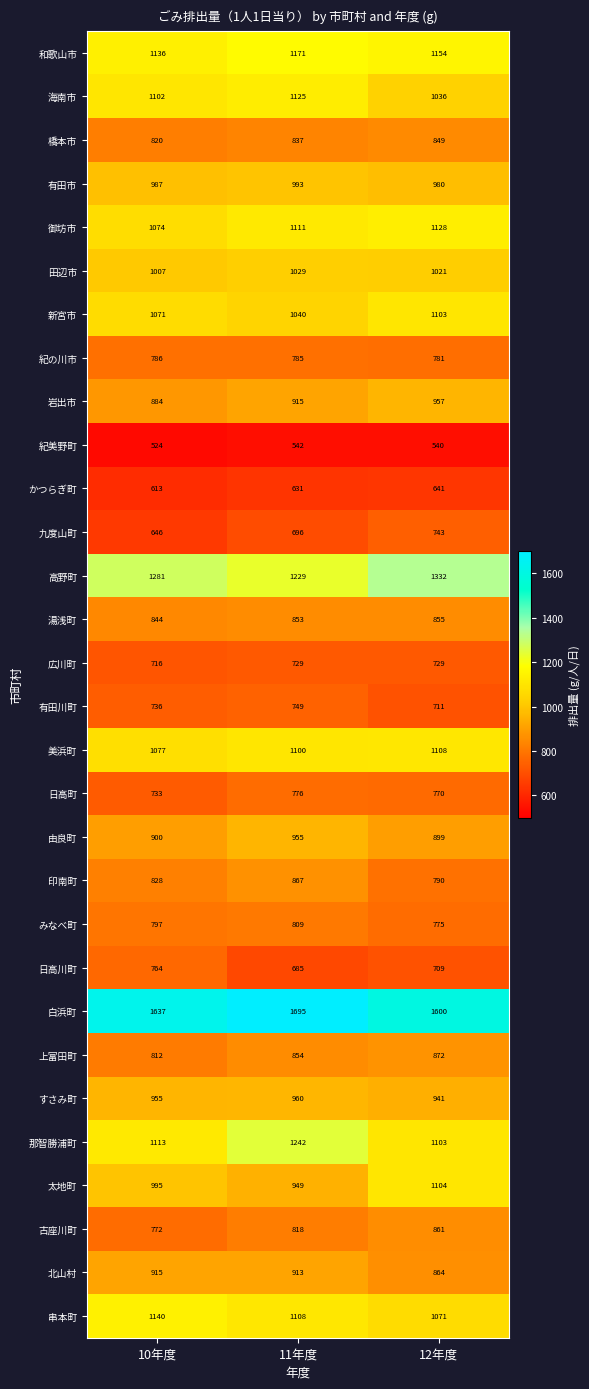

List the series in order of their peak value, lowest first.

紀美野町, かつらぎ町, 広川町, 九度山町, 有田川町, 日高川町, 日高町, 紀の川市, みなべ町, 橋本市, 湯浅町, 古座川町, 印南町, 上富田町, 北山村, 由良町, 岩出市, すさみ町, 有田市, 田辺市, 新宮市, 太地町, 美浜町, 海南市, 御坊市, 串本町, 和歌山市, 那智勝浦町, 高野町, 白浜町